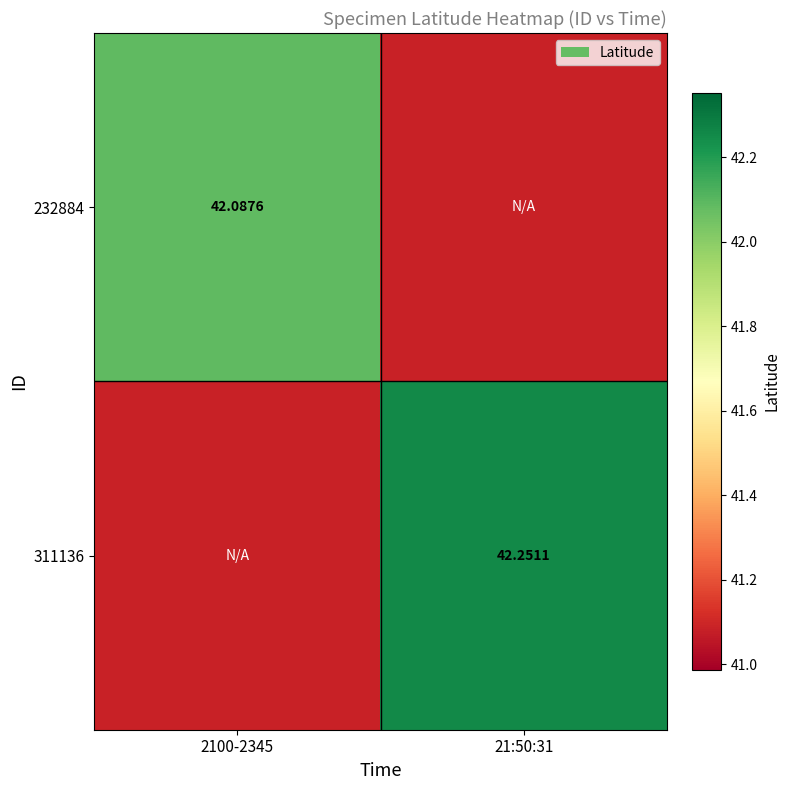

How many data points in 311136 are above 42?

1